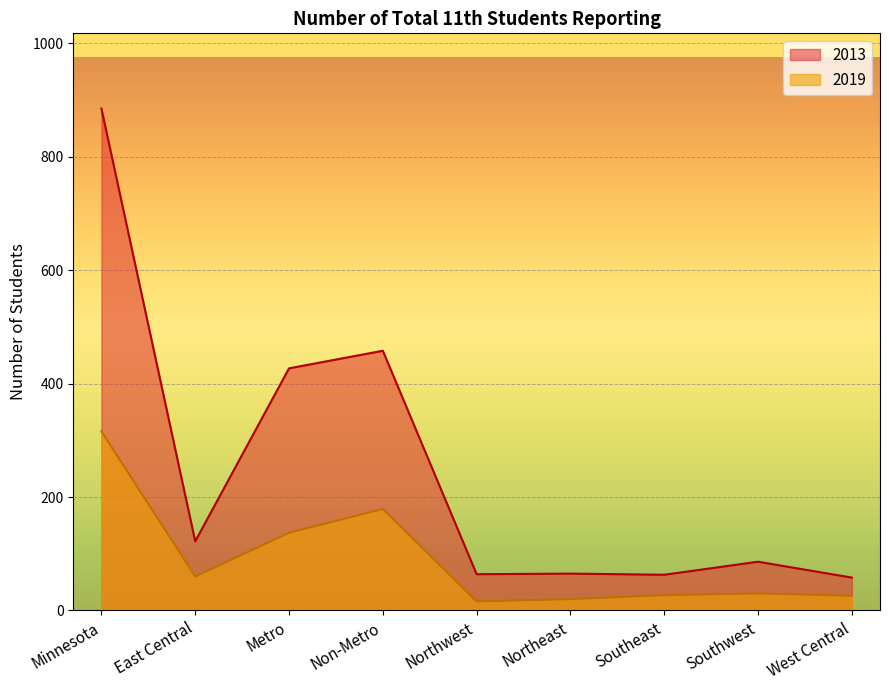

What are all the series names shown in the legend?

2013, 2019